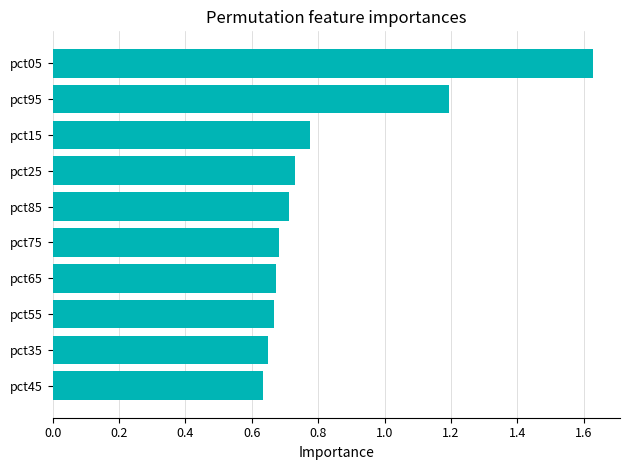

Does the chart contain stacked bars?

No